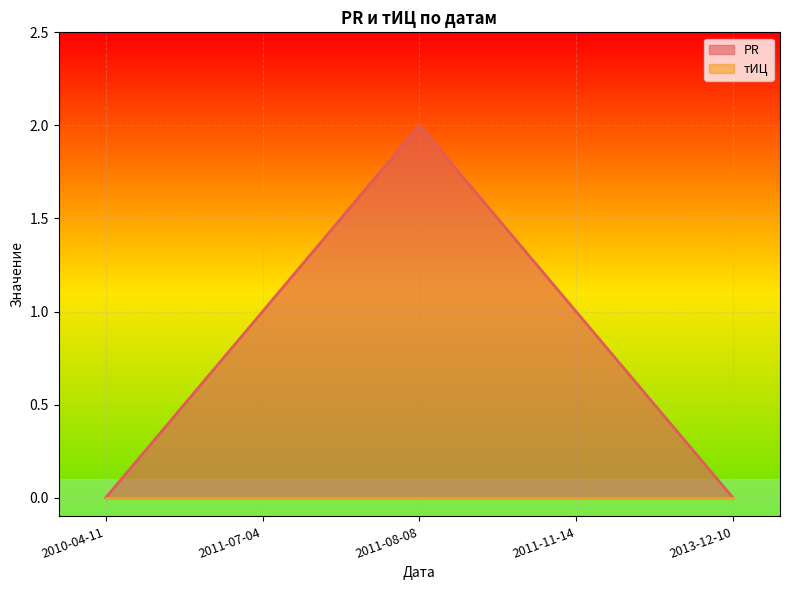

Reading right to left, transcribe all the data shown in this chart.

0	1	2	1	0